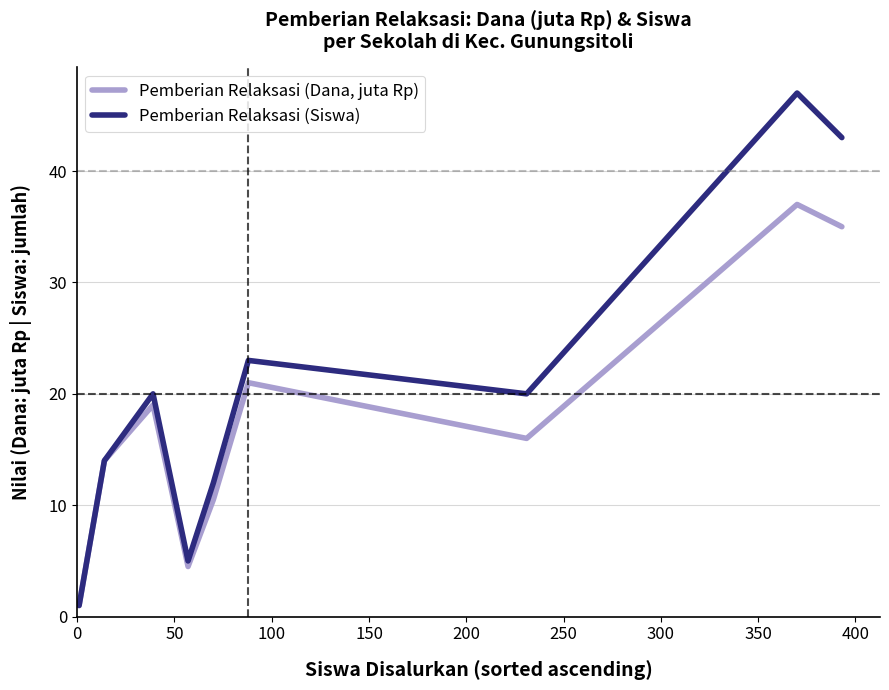

What is the minimum value shown in the chart?

1.0